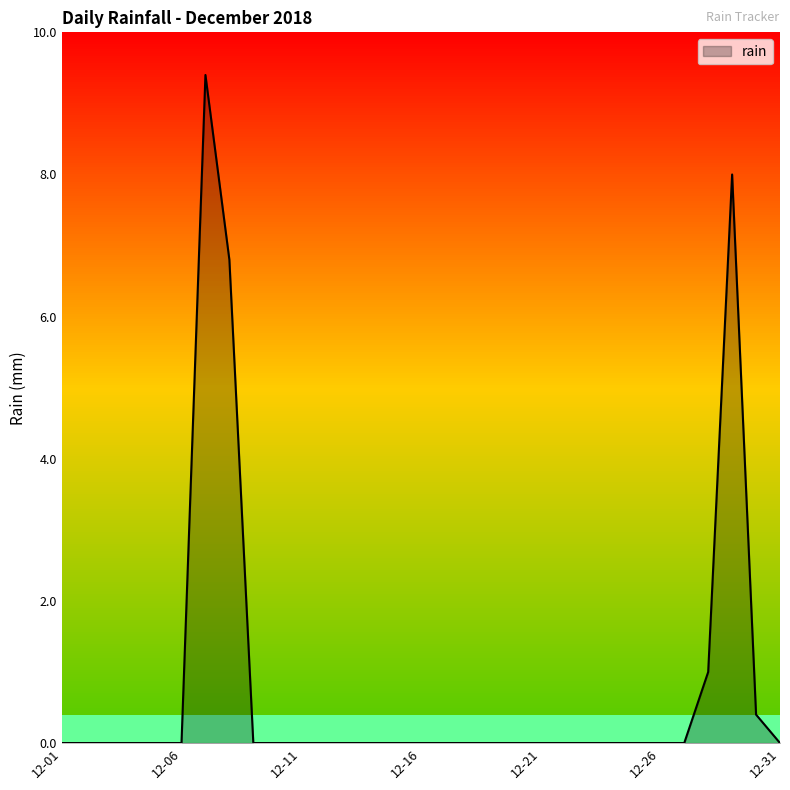

What is the difference between the maximum and minimum values?

9.4